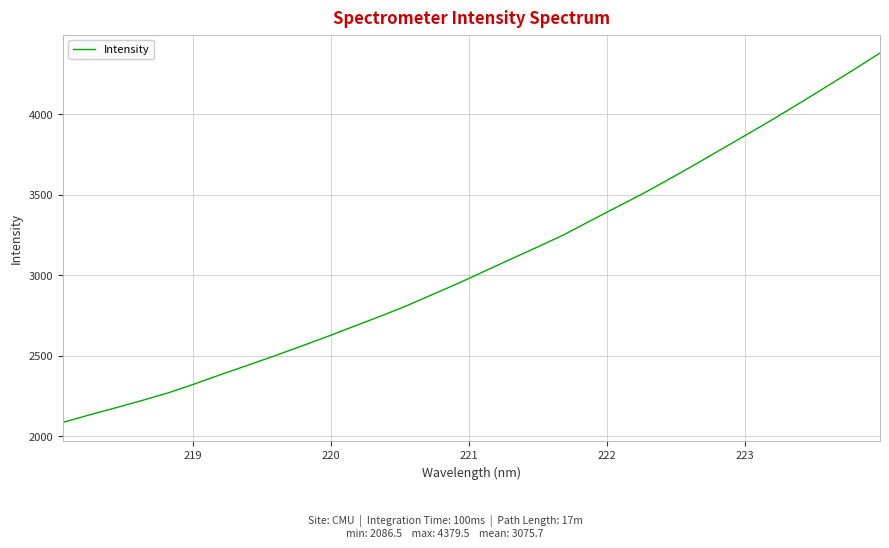

What is the smallest value displayed?

2086.5